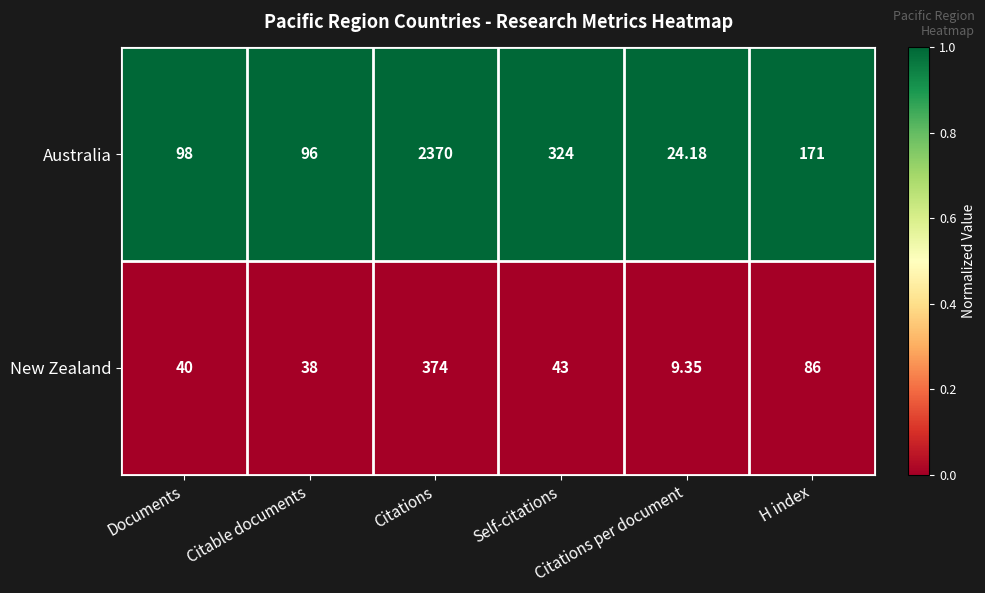

List the series in order of their overall mean, lowest first.

New Zealand, Australia